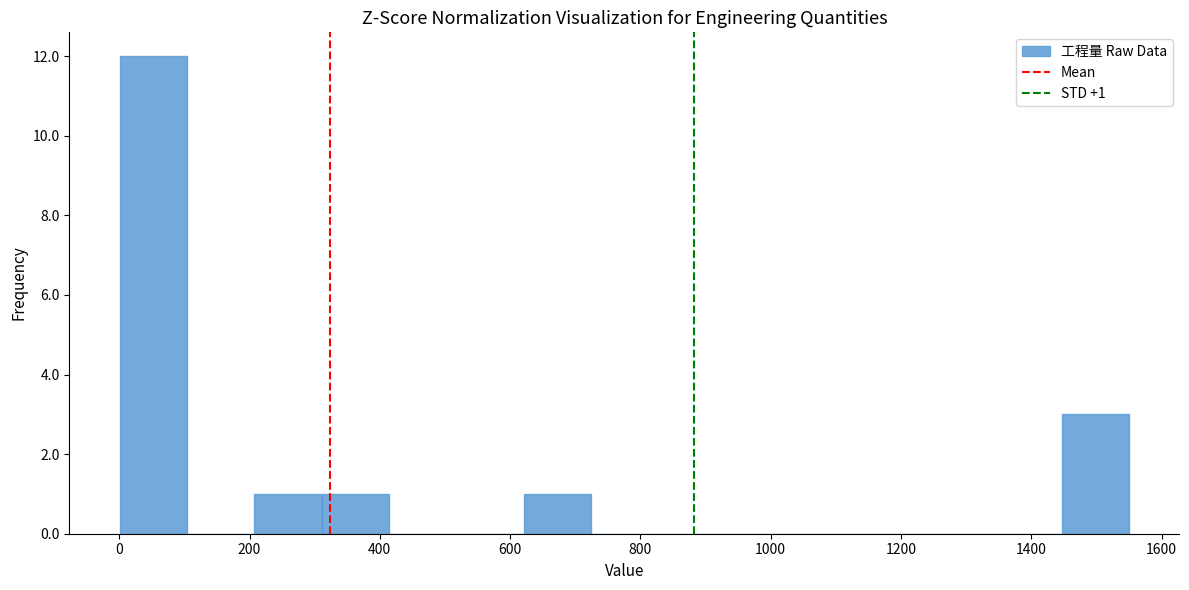

Over which range of the x-axis is the bar tallest?

0 to 100